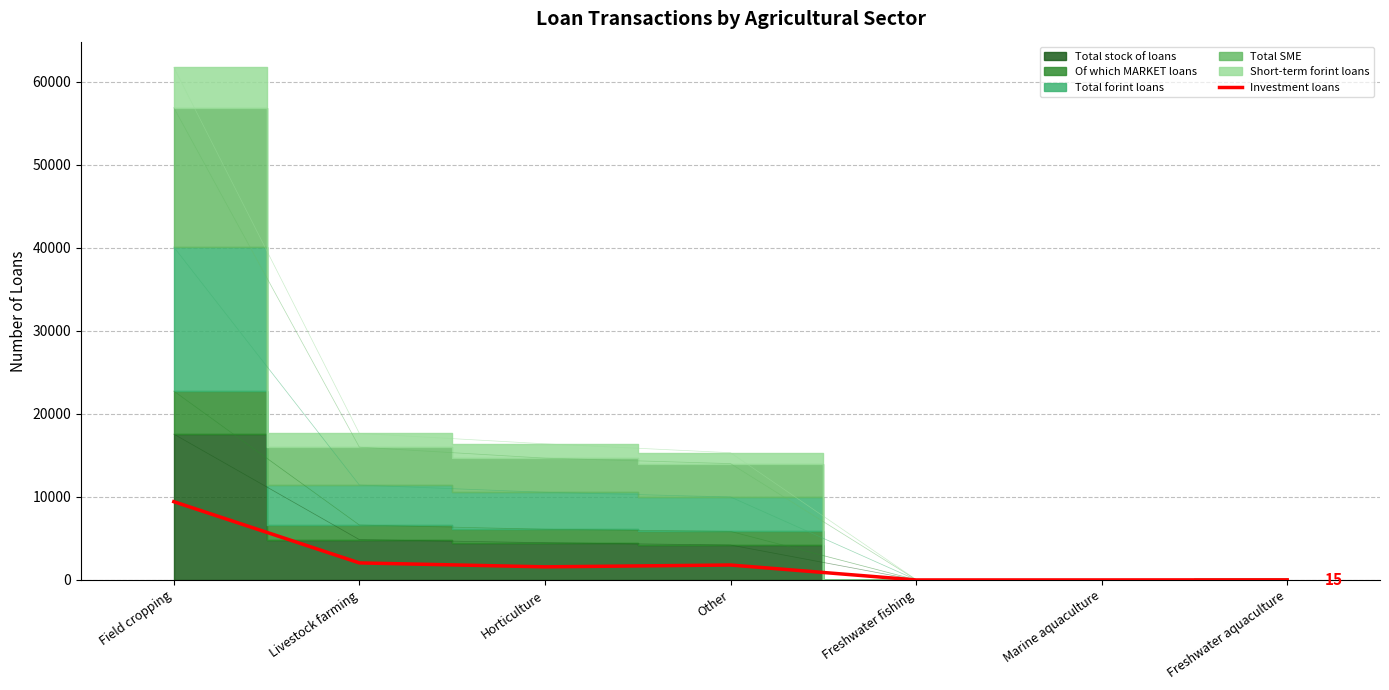

How many data points are less than 1581?

3